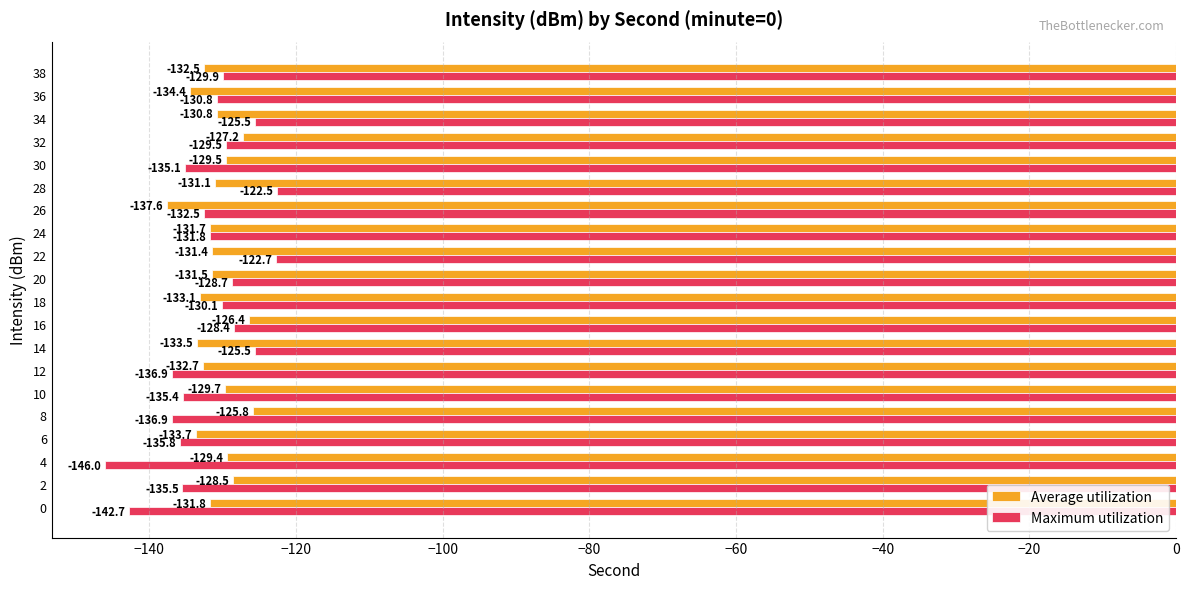

Rank the series at 16 from highest to lowest value.

Average utilization, Maximum utilization